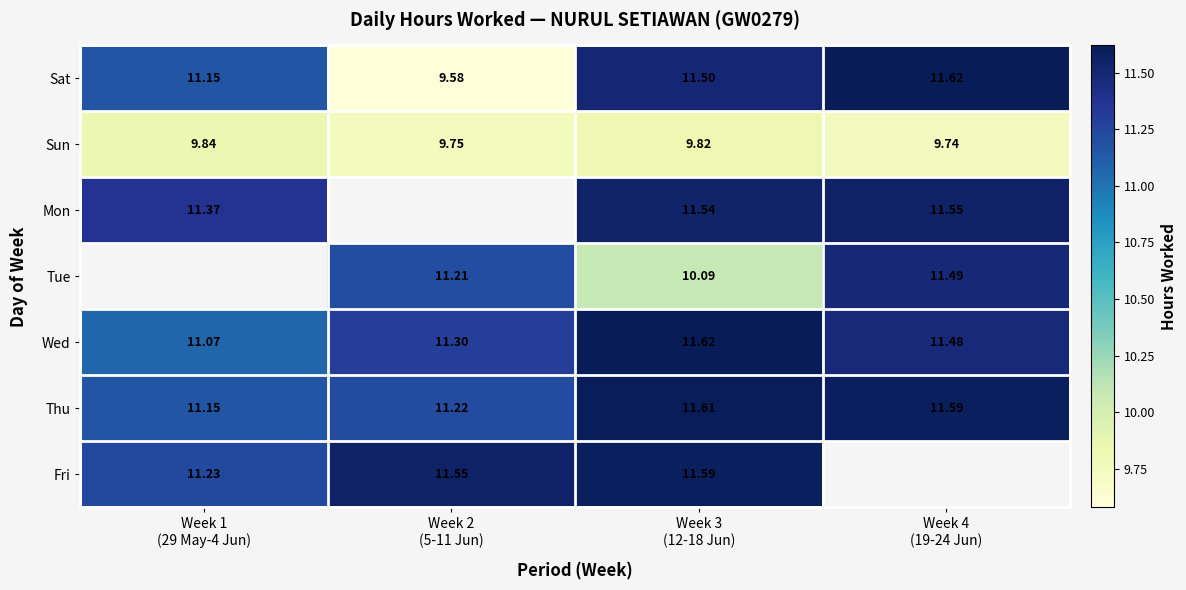

How many values in Tue are above zero?

3